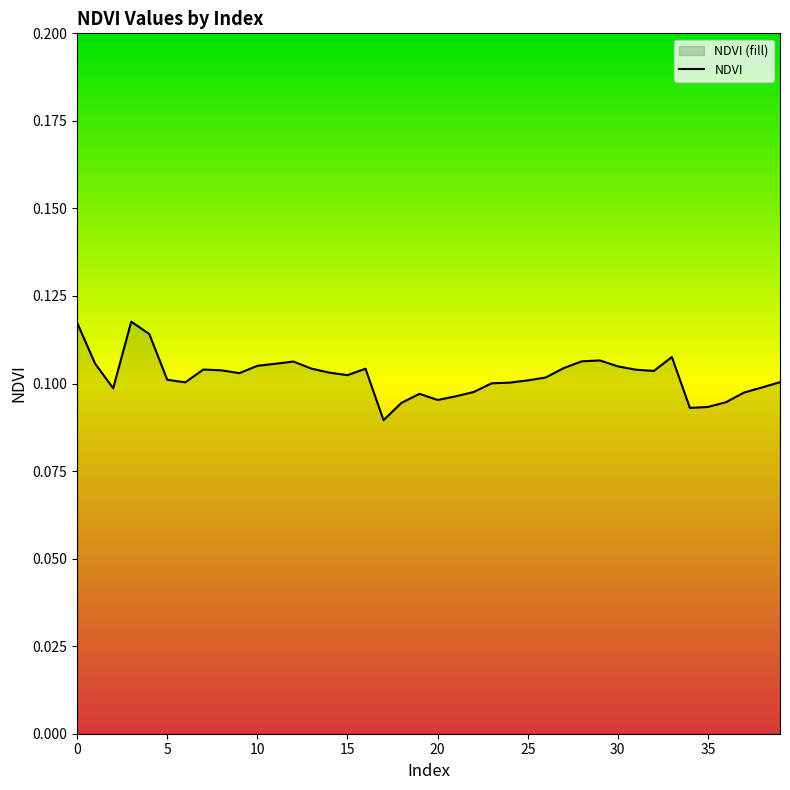

Count the values in the range 0 to 1.

40